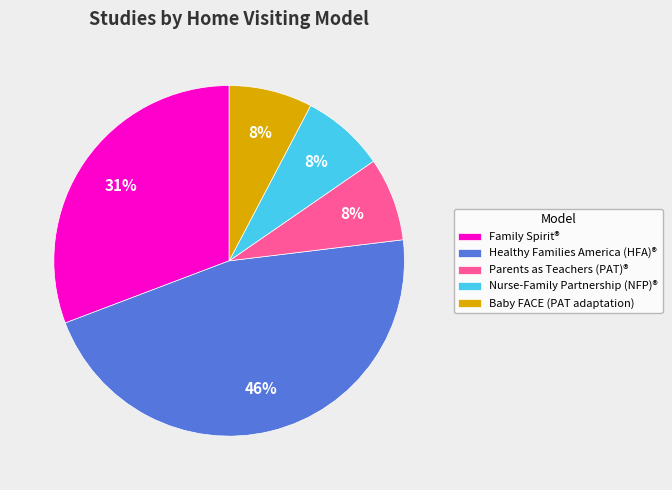

What percentage is the Healthy Families America (HFA)® slice, to the nearest percent?

46%